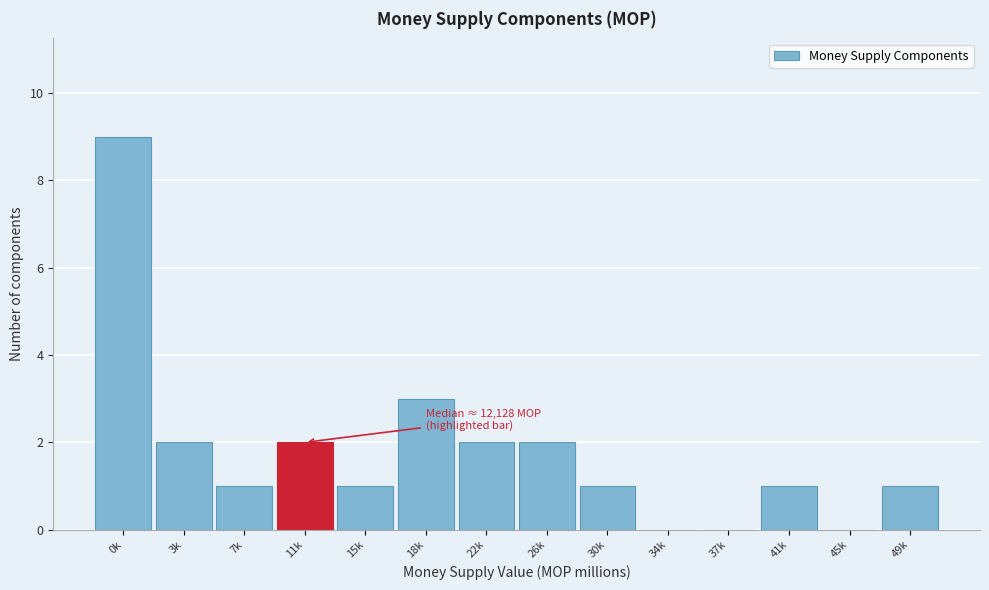

Reading left to right, what are all the values shown in this chart?

0k=9	3k=2	7k=1	11k=2	15k=1	18k=3	22k=2	26k=2	30k=1	34k=0	37k=0	41k=1	45k=0	49k=1